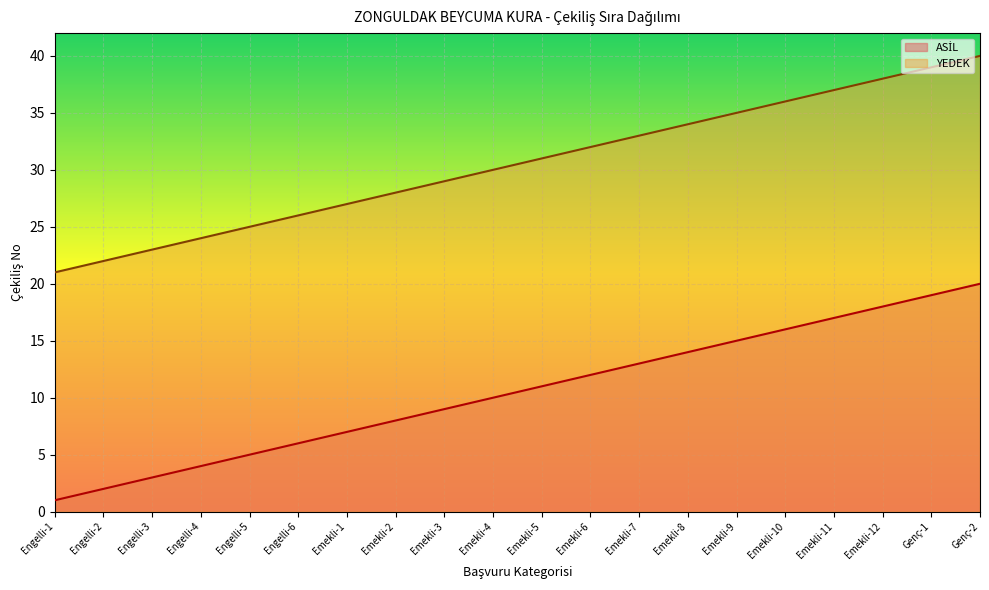

What is the value of the YEDEK point at the 8th from the left?

28